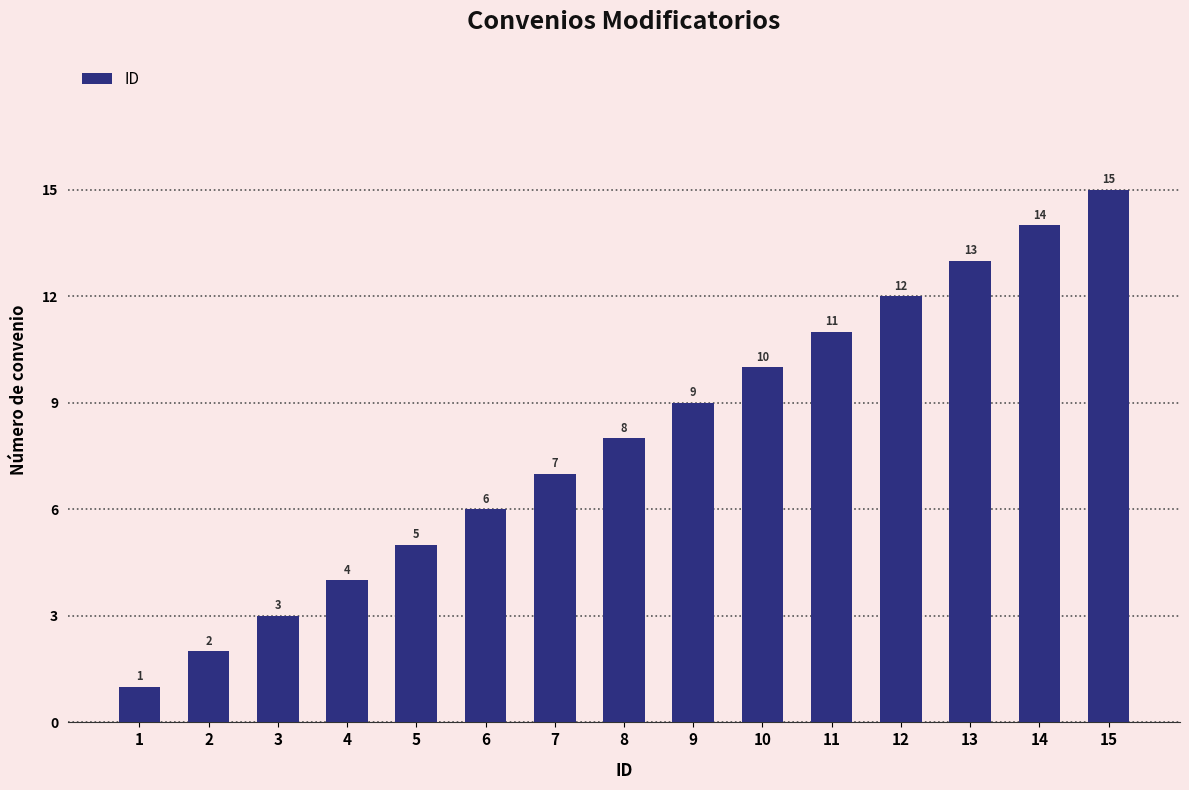

What is the smallest value displayed?

1